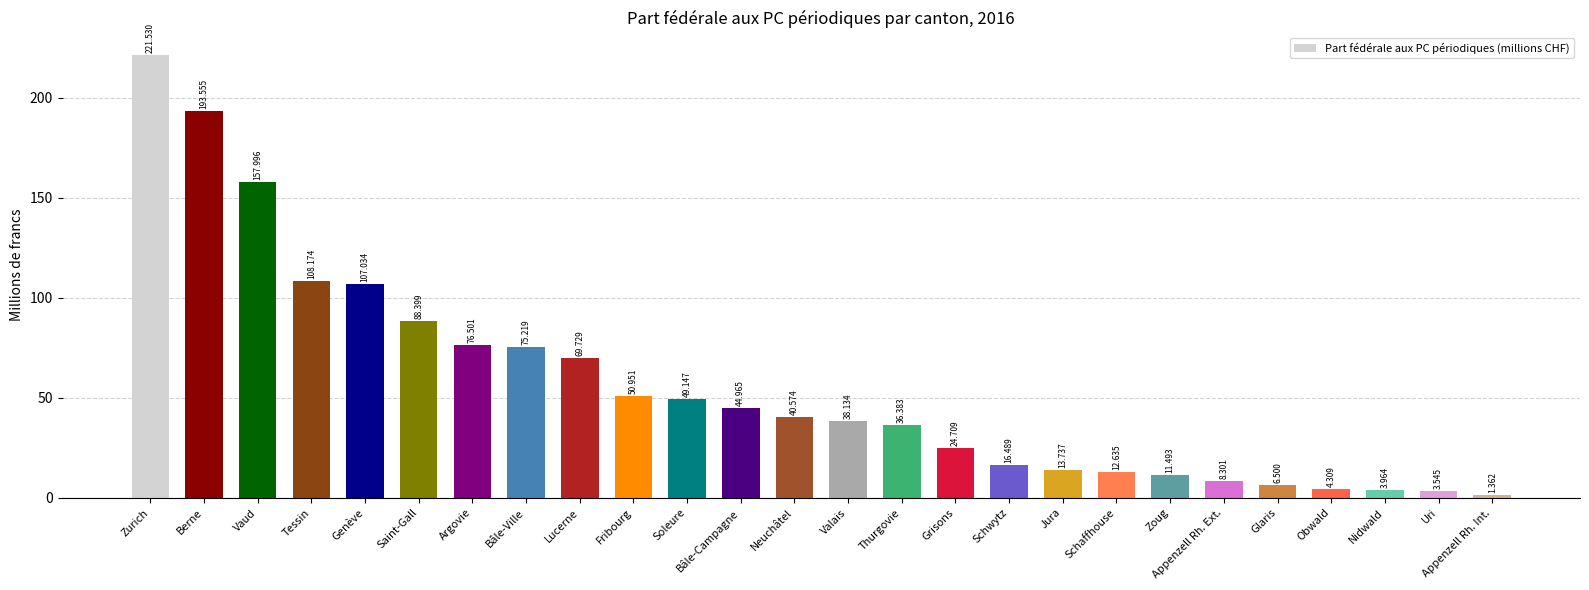

What is the value of the 15th bar from the left?

36.4